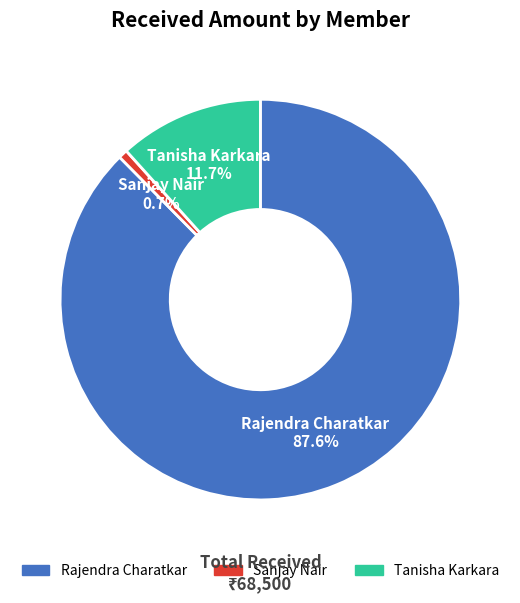

To the nearest percent, what is the combined percentage of Rajendra Charatkar and Tanisha Karkara?

99%